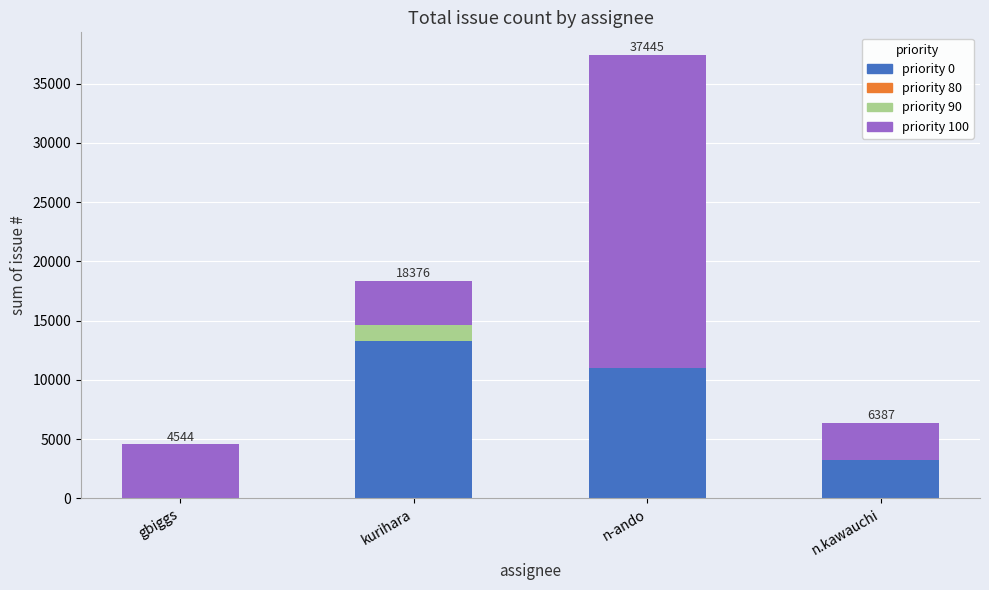

What is the total value across all series at n.kawauchi?

6387